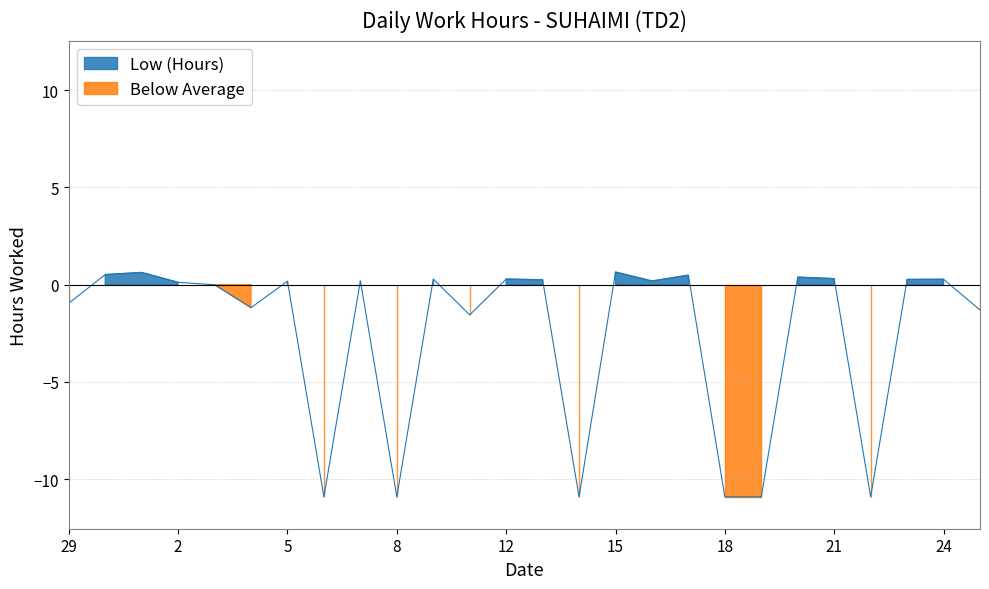

Rank the categories by value from lowest to highest.

6, 8, 14, 18, 19, 22, 11, 25, 4, 29, 3, 2, 5, 16, 7, 13, 23, 24, 10, 12, 21, 20, 17, 30, 1, 15